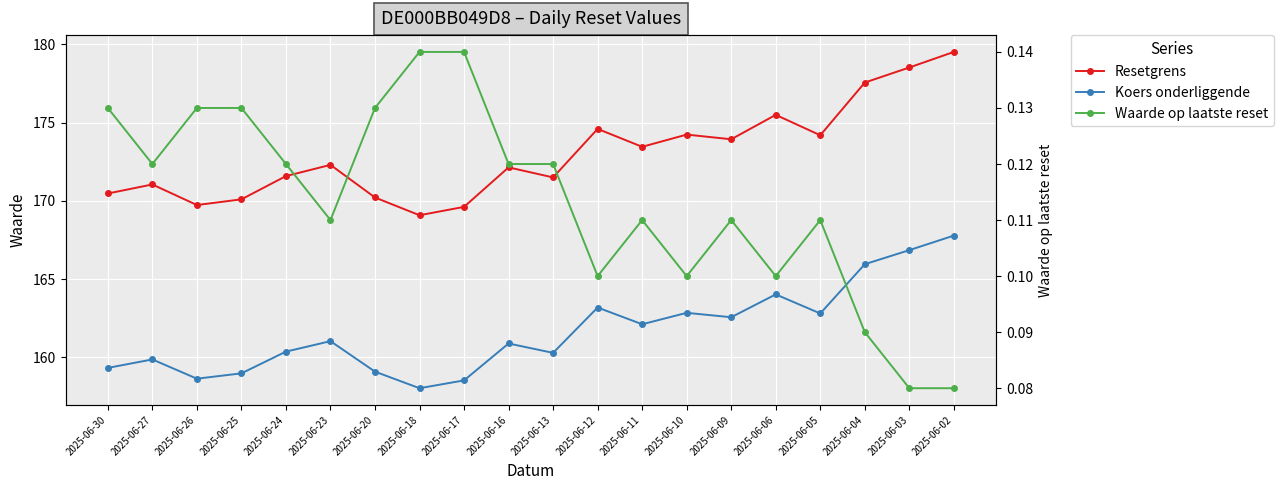

In Koers onderliggende, how many points are higher than both neighbors (excluding endpoints)?

6